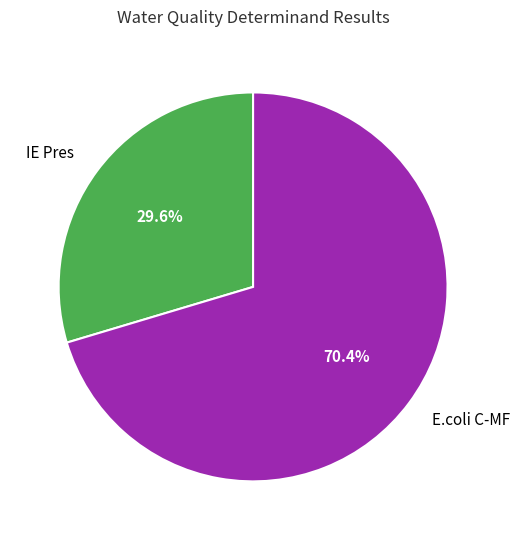

To the nearest percent, what is the difference between the E.coli C-MF and IE Pres slice percentages?

41%